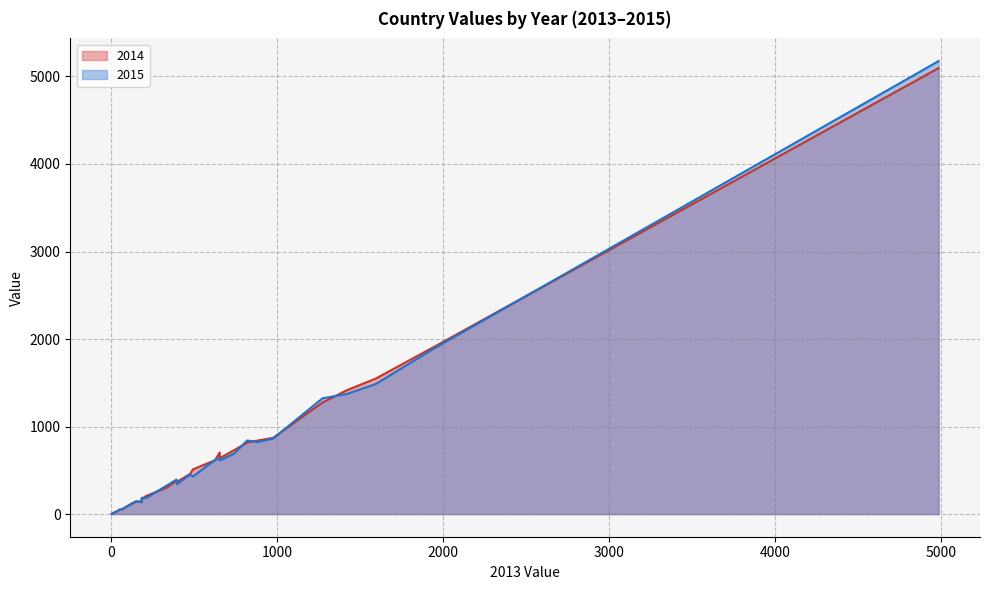

The value of 2015 at BE is 177. True or false?

False